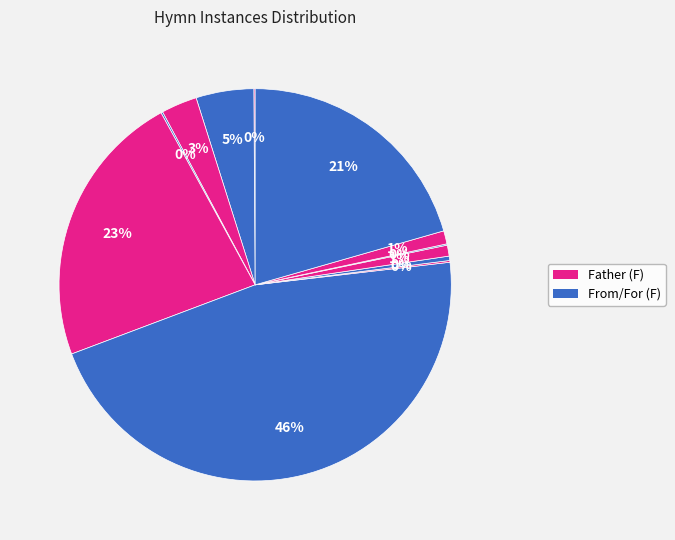

How many segments does this pie chart have?

12